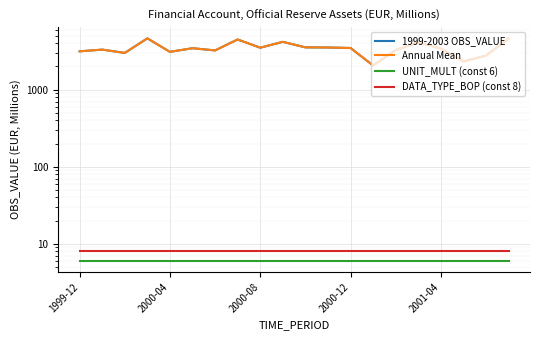

How many lines are shown in the chart?

4